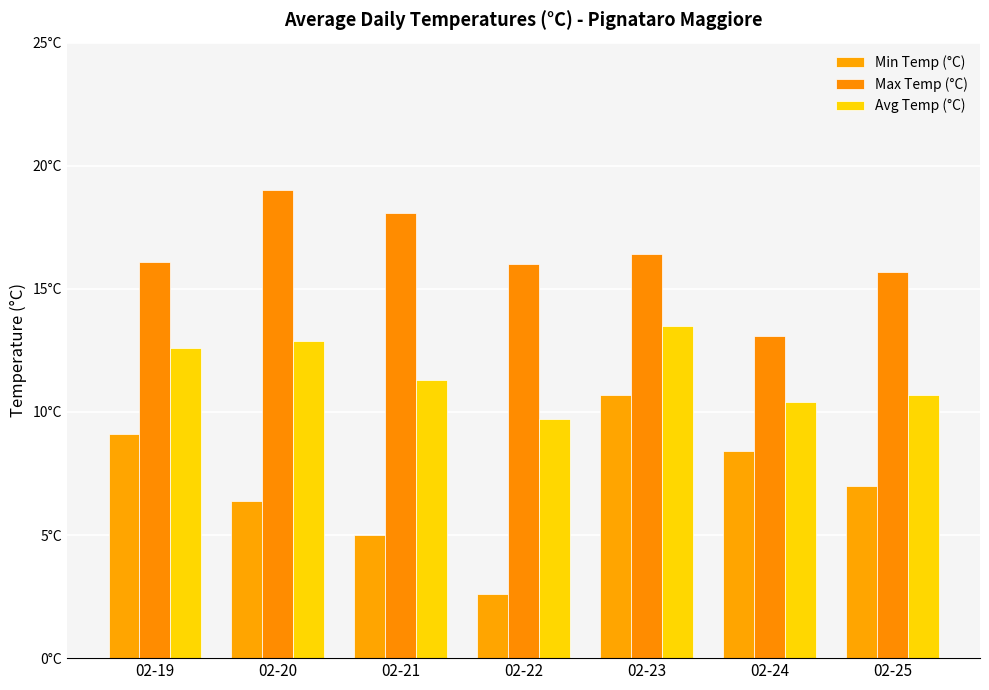

Are the bars horizontal?

No